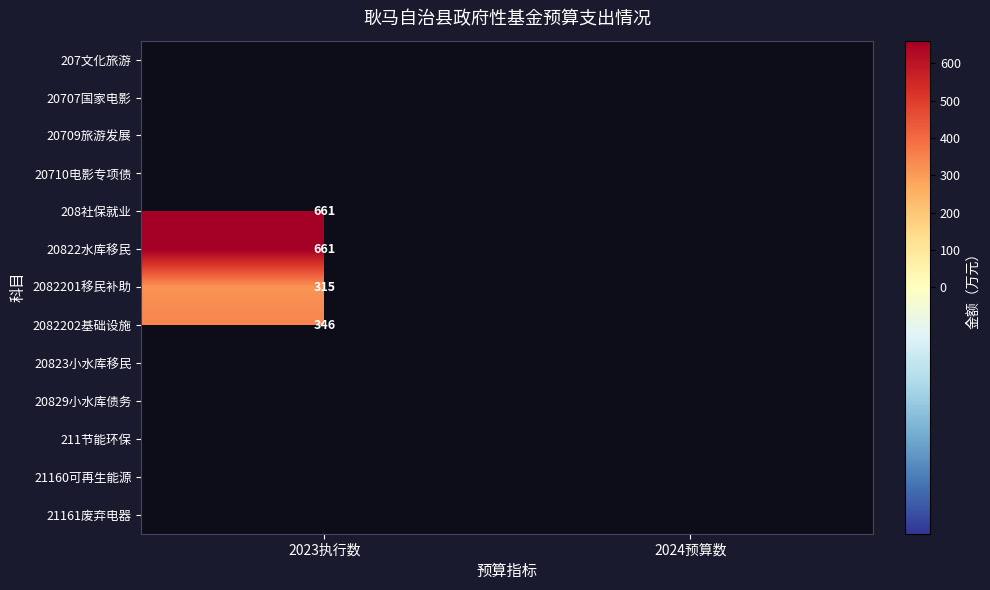

The value of 20822水库移民 at 2023执行数 is 336. True or false?

False